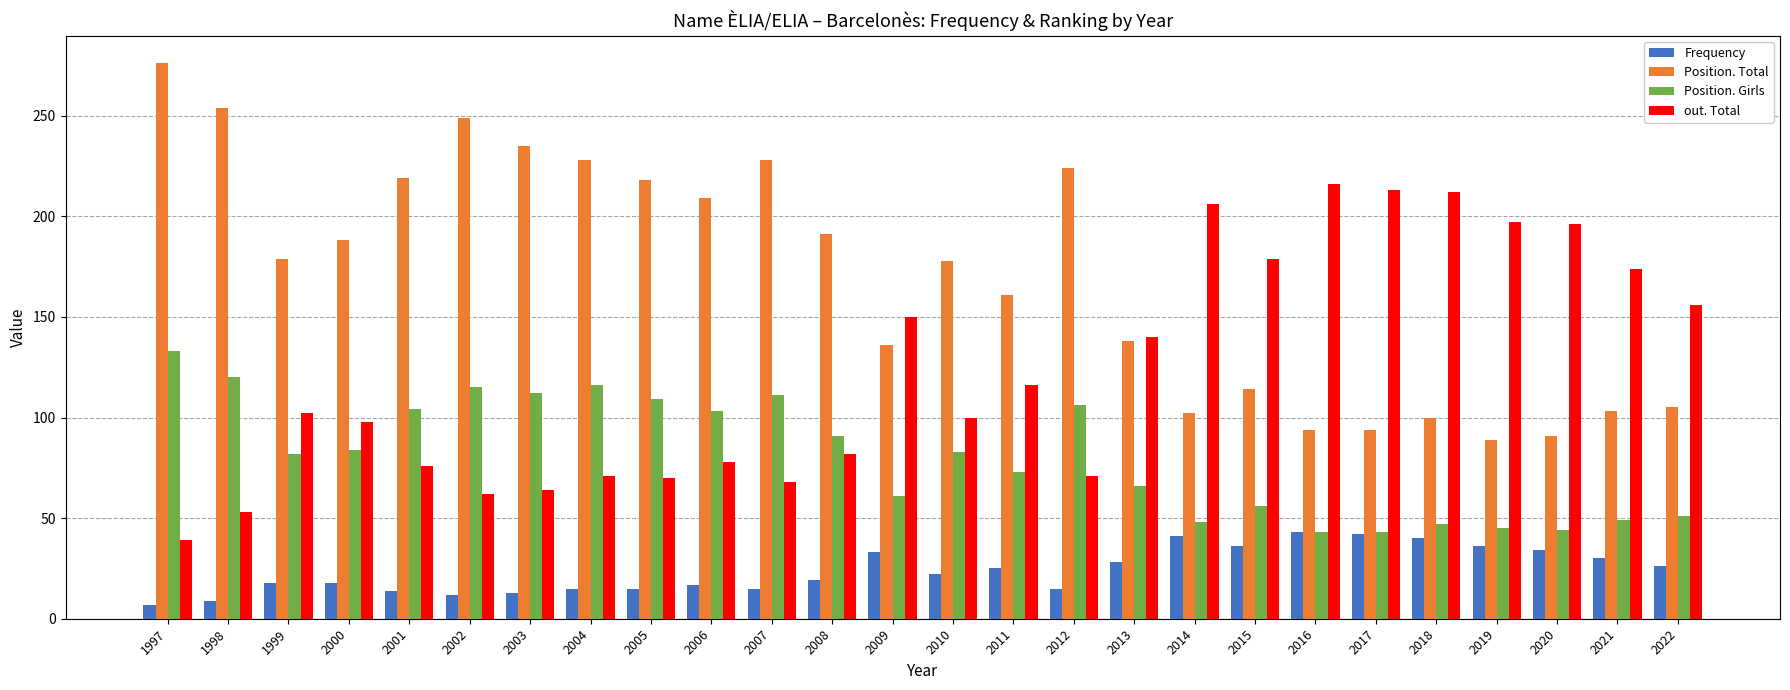

Rank the series by their average value, from lowest to highest.

Frequency, Position. Girls, out. Total, Position. Total